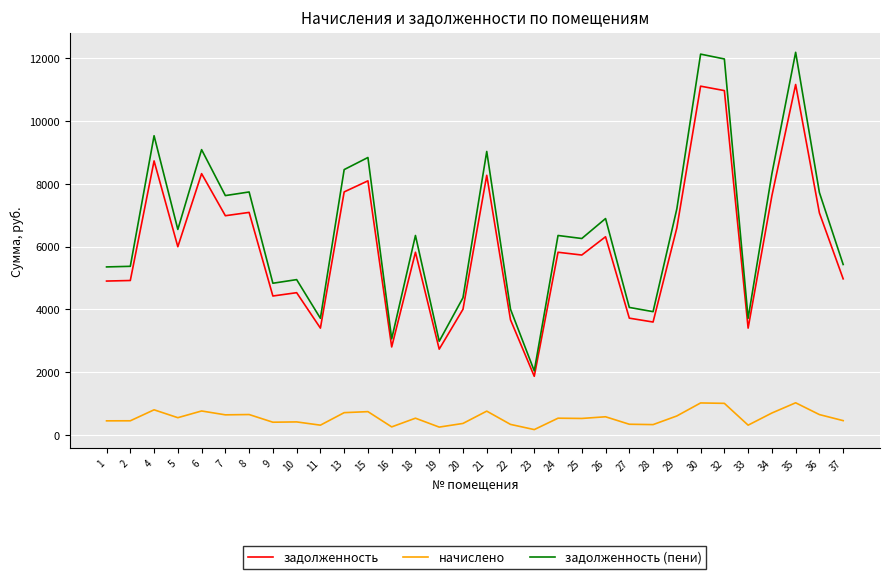

True or false: задолженность (пени) and начислено cross at least once.

False